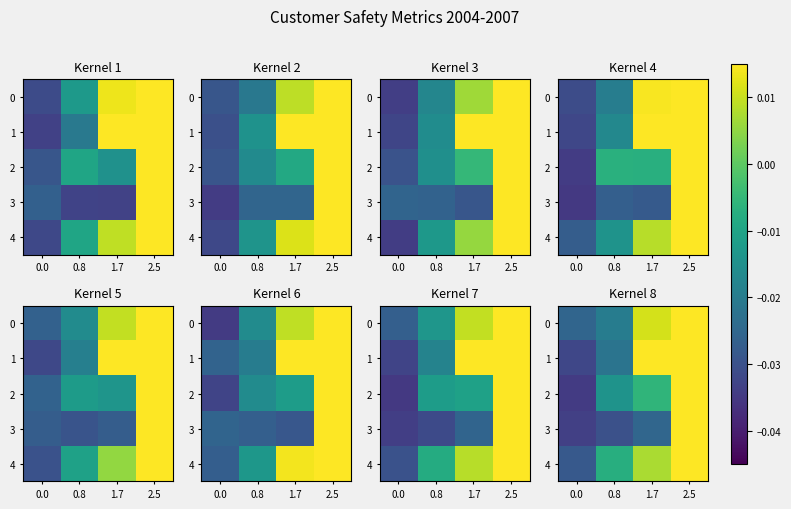

What is the total value across all series at 0.0?

-0.2